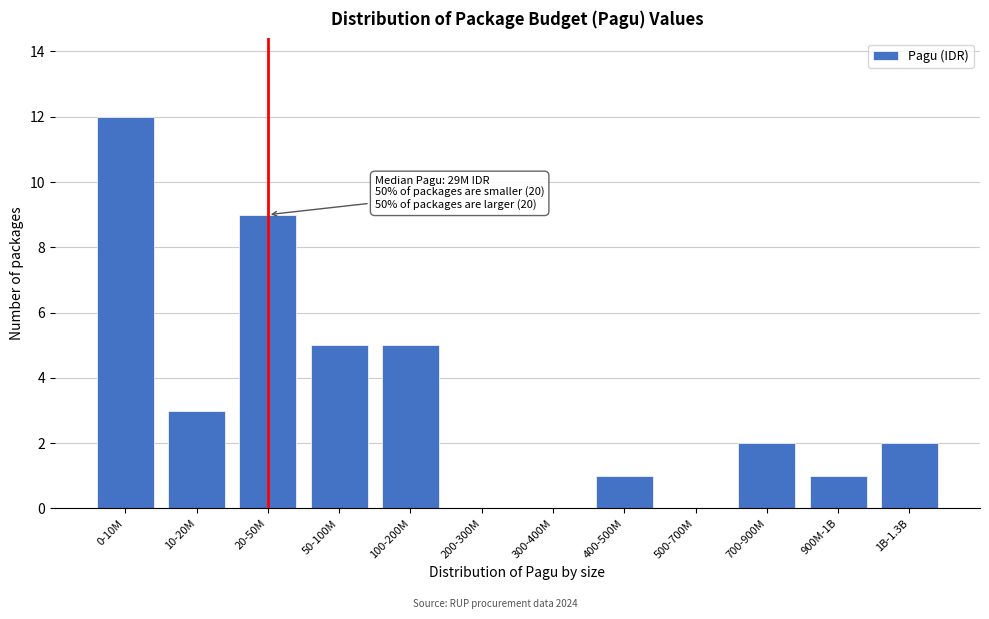

Reading left to right, list all the values displayed in this chart.

0-10M=12	10-20M=3	20-50M=9	50-100M=5	100-200M=5	200-300M=0	300-400M=0	400-500M=1	500-700M=0	700-900M=2	900M-1B=1	1B-1.3B=2